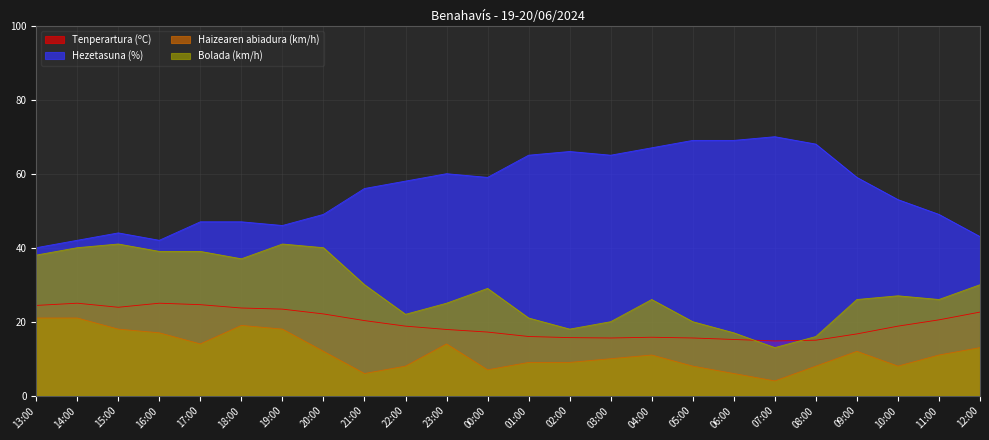

What is the label of the 7th point from the left?

19:00